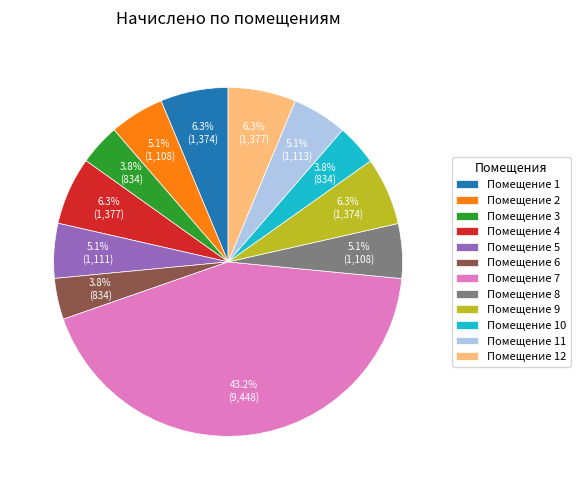

Between Помещение 4 and Помещение 3, which is larger?

Помещение 4